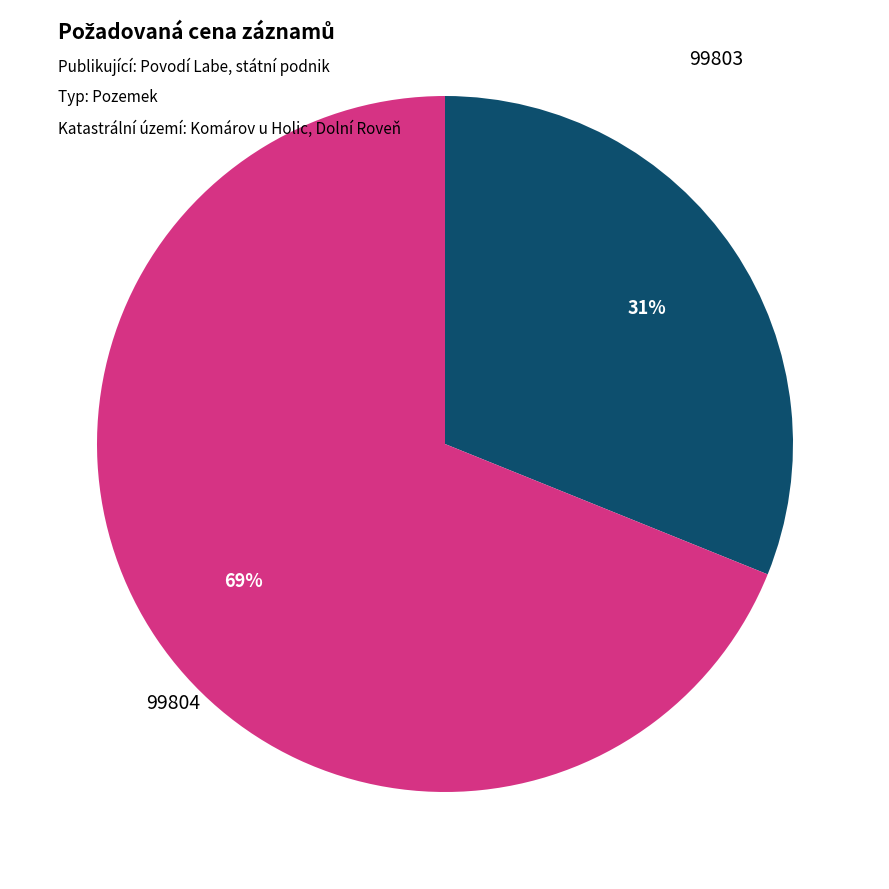

What is the largest slice in the pie chart?

99804